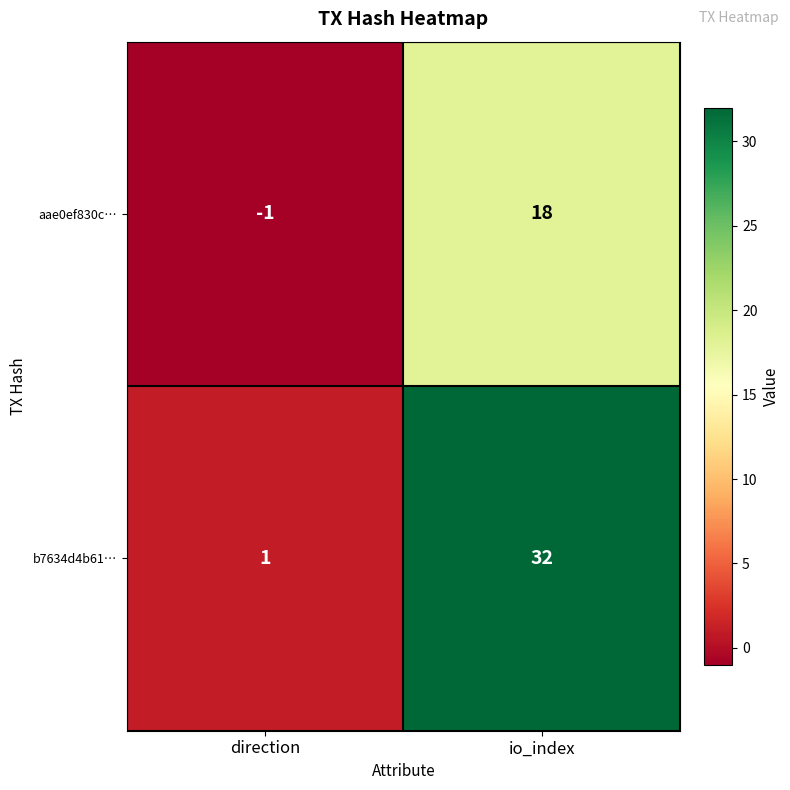

The b7634d4b61… series shows 32 at io_index. True or false?

True